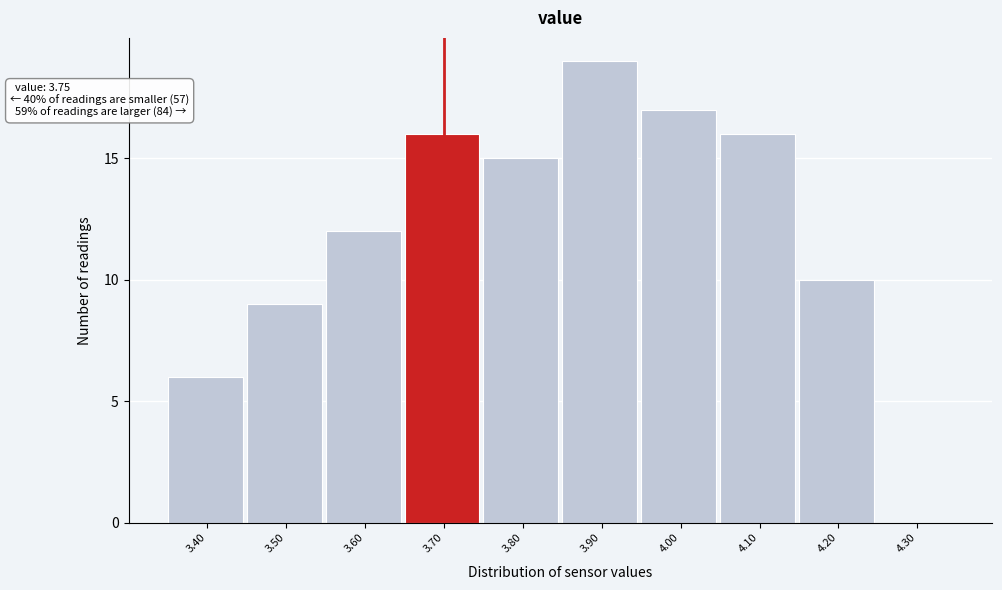

Reading left to right, what are all the values shown in this chart?

3.40=6	3.50=9	3.60=12	3.70=16	3.80=15	3.90=19	4.00=17	4.10=16	4.20=10	4.30=0